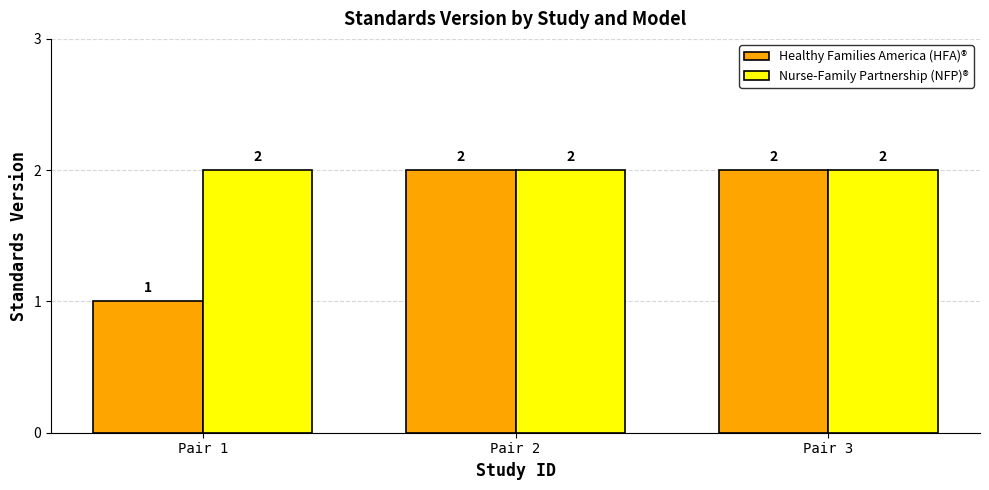

Reading right to left, list all the values displayed in this chart.

Healthy Families America (HFA)®: 2	2	1
Nurse-Family Partnership (NFP)®: 2	2	2